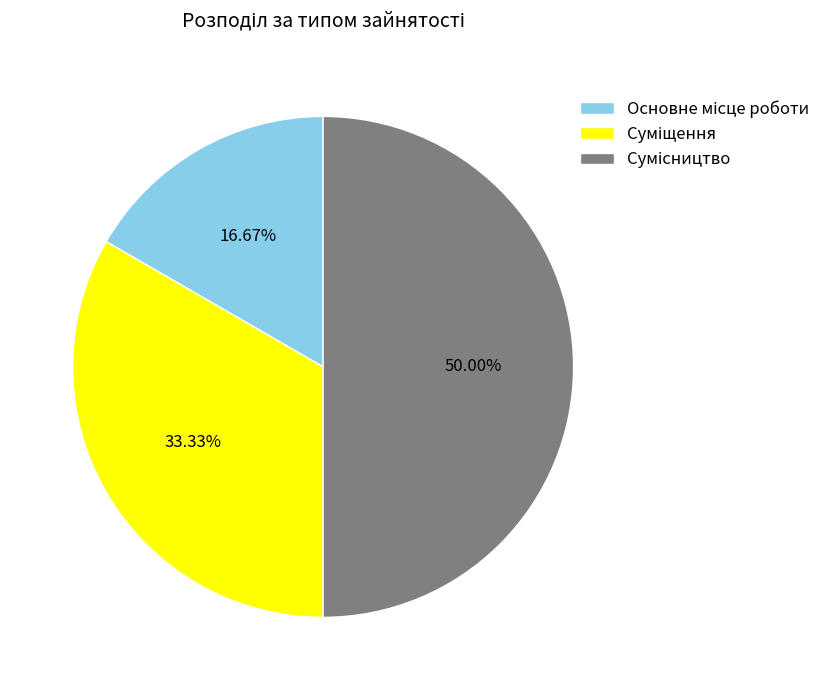

Is it true that Основне місце роботи is 5% of the pie?

False